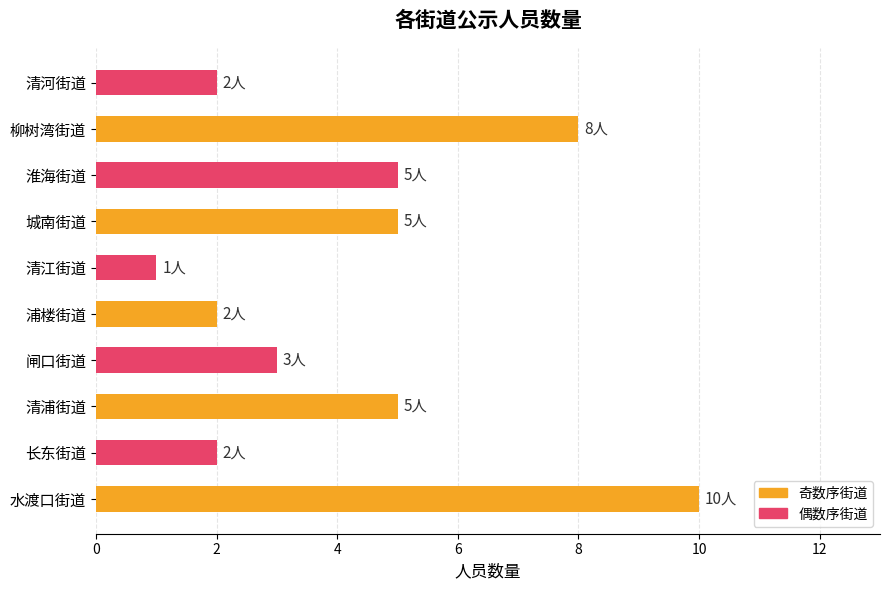

What value does the data have at 水渡口街道?

10